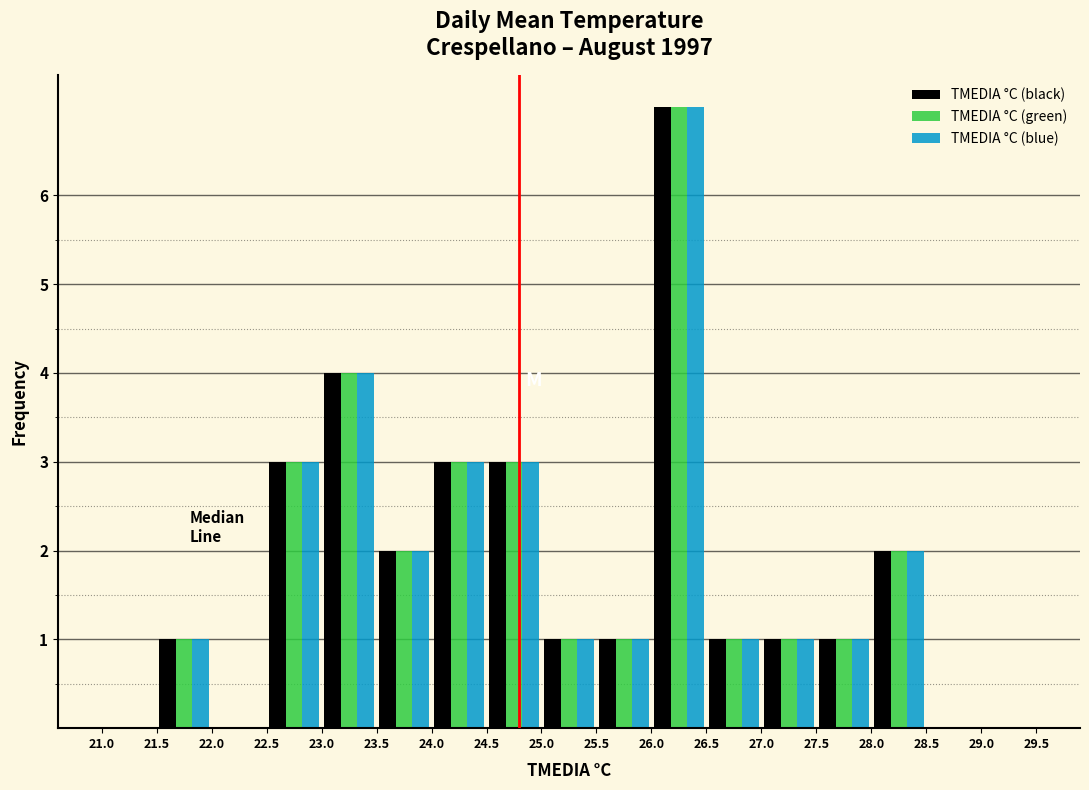

Reading left to right, transcribe this chart: for each range on the x-axis, give the height of each series' bar. The values are not printed on the chart, so give them approximately, as read against the axis.

21.0 to 21.5: TMEDIA °C (black)=0	TMEDIA °C (green)=0	TMEDIA °C (blue)=0
21.5 to 22.0: TMEDIA °C (black)=1	TMEDIA °C (green)=1	TMEDIA °C (blue)=1
22.0 to 22.5: TMEDIA °C (black)=0	TMEDIA °C (green)=0	TMEDIA °C (blue)=0
22.5 to 23.0: TMEDIA °C (black)=3	TMEDIA °C (green)=3	TMEDIA °C (blue)=3
23.0 to 23.5: TMEDIA °C (black)=4	TMEDIA °C (green)=4	TMEDIA °C (blue)=4
23.5 to 24.0: TMEDIA °C (black)=2	TMEDIA °C (green)=2	TMEDIA °C (blue)=2
24.0 to 24.5: TMEDIA °C (black)=3	TMEDIA °C (green)=3	TMEDIA °C (blue)=3
24.5 to 25.0: TMEDIA °C (black)=3	TMEDIA °C (green)=3	TMEDIA °C (blue)=3
25.0 to 25.5: TMEDIA °C (black)=1	TMEDIA °C (green)=1	TMEDIA °C (blue)=1
25.5 to 26.0: TMEDIA °C (black)=1	TMEDIA °C (green)=1	TMEDIA °C (blue)=1
26.0 to 26.5: TMEDIA °C (black)=7	TMEDIA °C (green)=7	TMEDIA °C (blue)=7
26.5 to 27.0: TMEDIA °C (black)=1	TMEDIA °C (green)=1	TMEDIA °C (blue)=1
27.0 to 27.5: TMEDIA °C (black)=1	TMEDIA °C (green)=1	TMEDIA °C (blue)=1
27.5 to 28.0: TMEDIA °C (black)=1	TMEDIA °C (green)=1	TMEDIA °C (blue)=1
28.0 to 28.5: TMEDIA °C (black)=2	TMEDIA °C (green)=2	TMEDIA °C (blue)=2
28.5 to 29.0: TMEDIA °C (black)=0	TMEDIA °C (green)=0	TMEDIA °C (blue)=0
29.0 to 29.5: TMEDIA °C (black)=0	TMEDIA °C (green)=0	TMEDIA °C (blue)=0